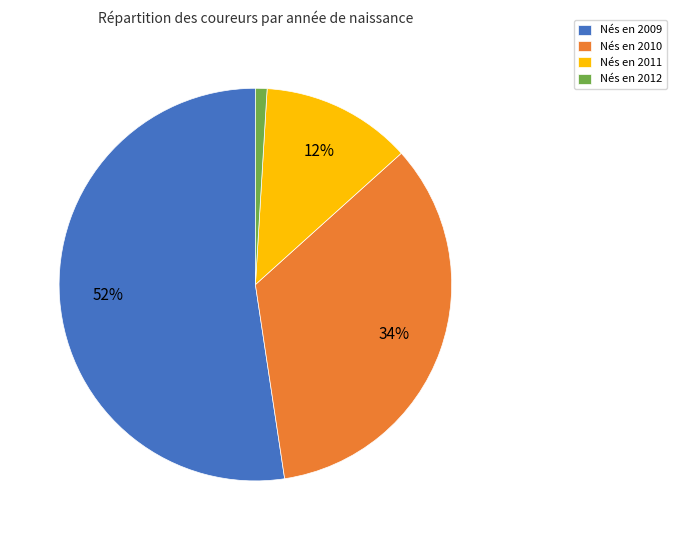

To the nearest percent, what is the average slice percentage?

25%